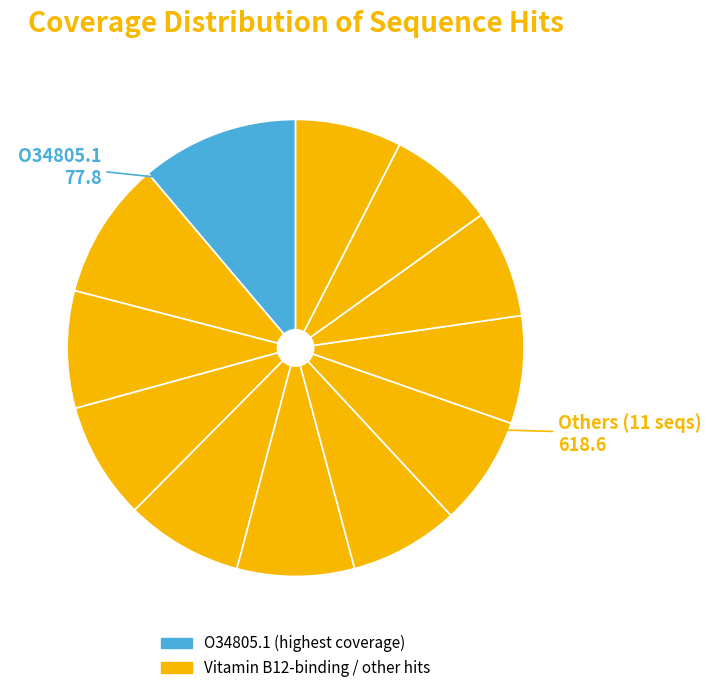

Count the number of slices in the pie.

12